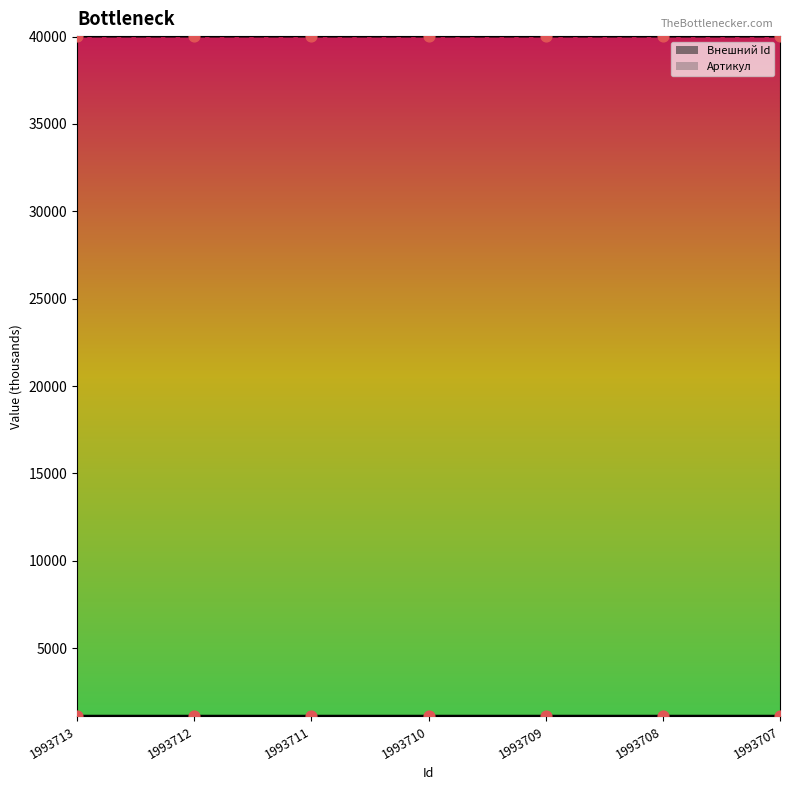

What is the total value across all series at 1993712?

41139.2